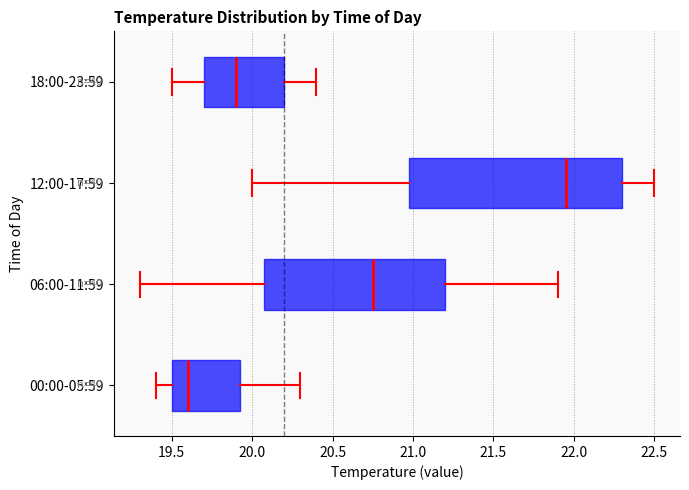

Reading bottom to top, transcribe this box plot: for each box, give where its median line is, the range the box spans, and where its two whiskers end, as read against the x-axis. The values are not printed on the chart, so give them approximately, as read against the axis.

00:00-05:59: median 19.60, box 19.50 to 19.95, whiskers 19.40 to 20.30
06:00-11:59: median 20.75, box 20.10 to 21.20, whiskers 19.30 to 21.90
12:00-17:59: median 21.95, box 21.00 to 22.30, whiskers 20.00 to 22.50
18:00-23:59: median 19.90, box 19.70 to 20.20, whiskers 19.50 to 20.40